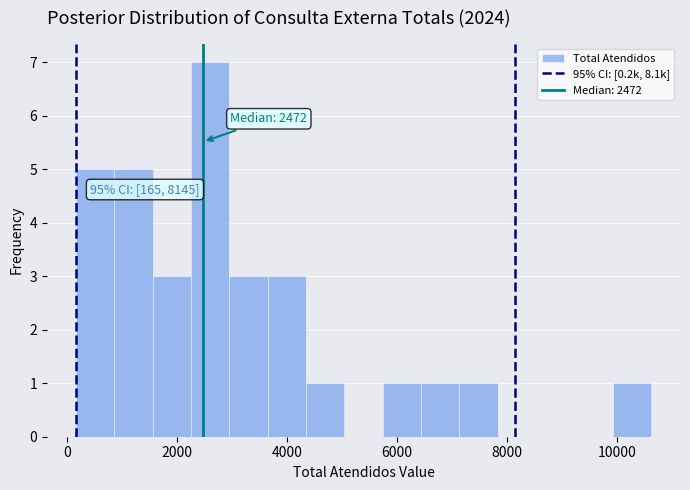

Around what value on the x-axis is the tallest bar? Give the approximate position of its centre, as read against the axis.

2600